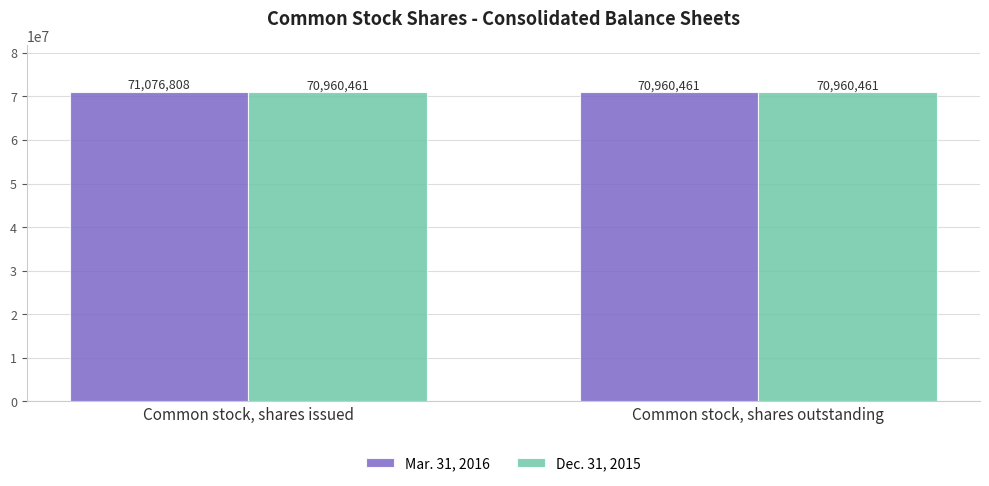

Between Common stock, shares issued and Common stock, shares outstanding, which series saw the biggest shift?

Mar. 31, 2016